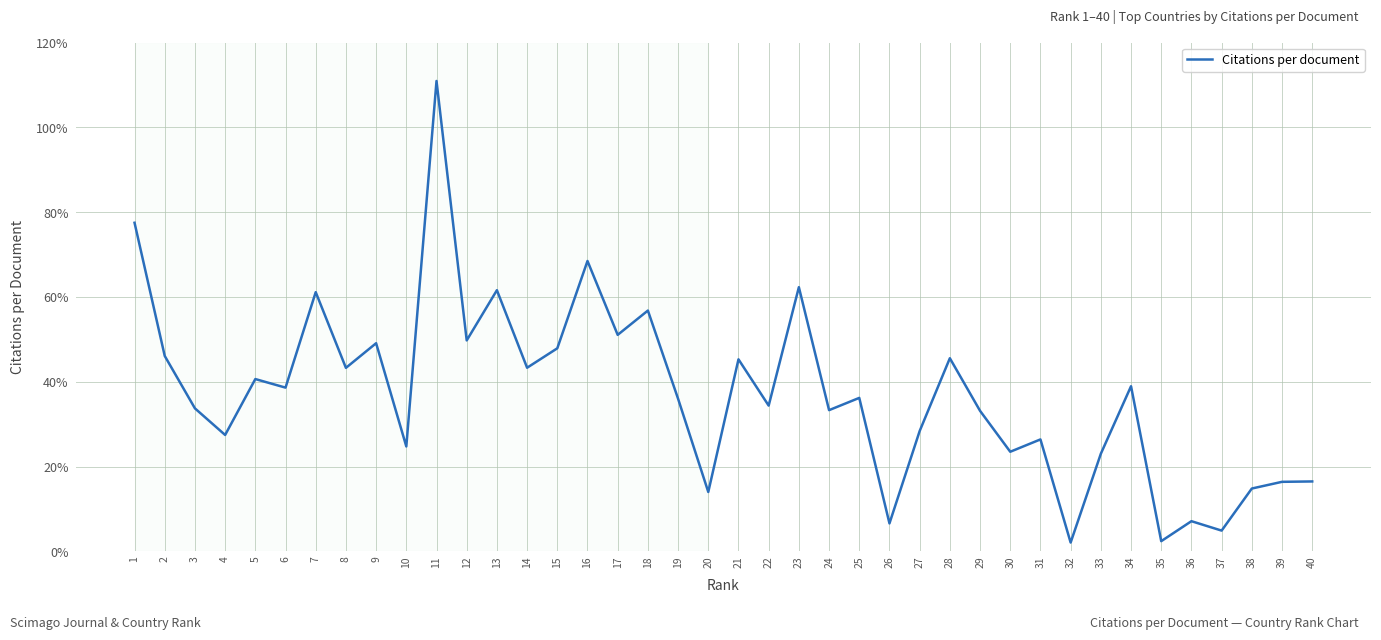

What is the difference between the values at 39 and 15?

31.5